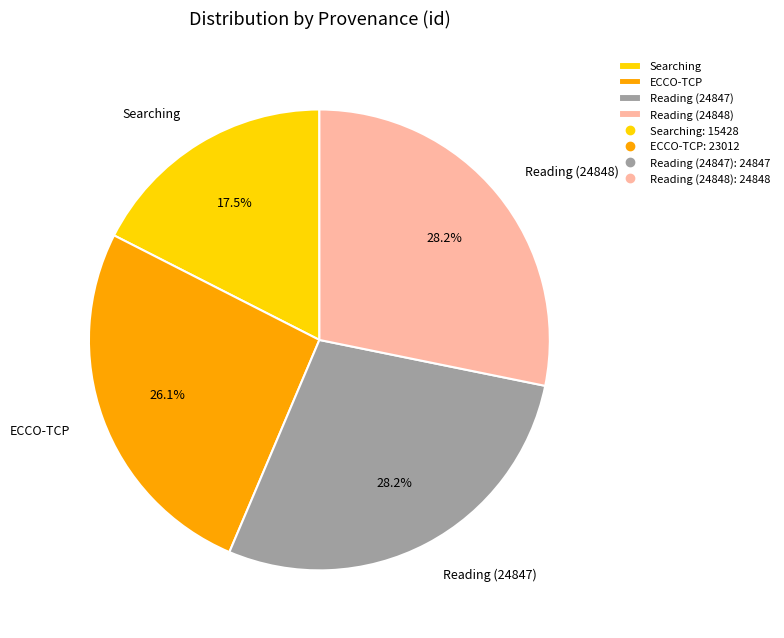

Combined, do Reading (24847) and ECCO-TCP account for over 50%?

Yes